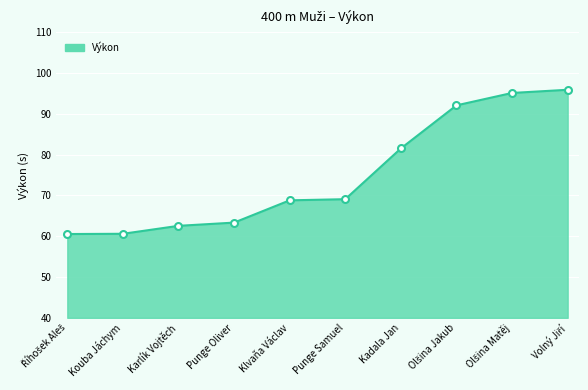

Read the value at Kouba Jáchym.

60.6